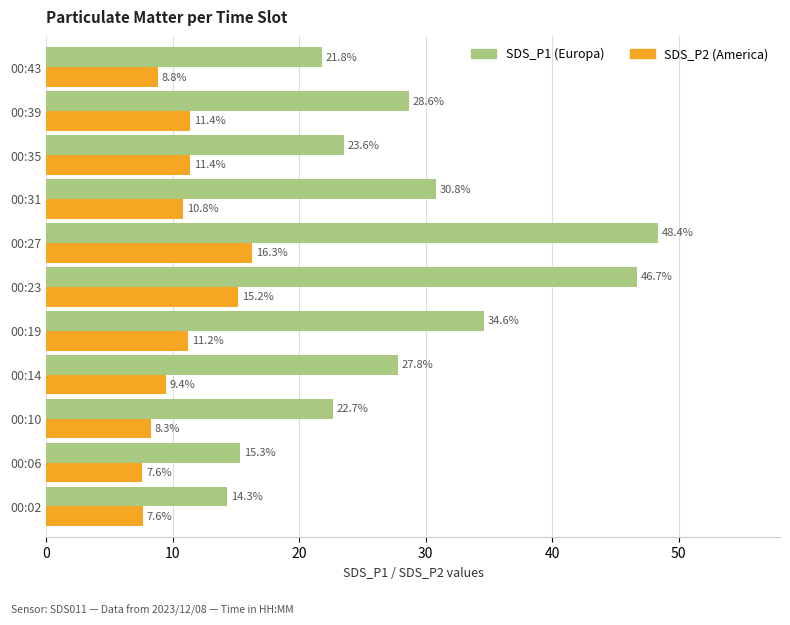

At which category does the chart reach its peak across all series?

00:27